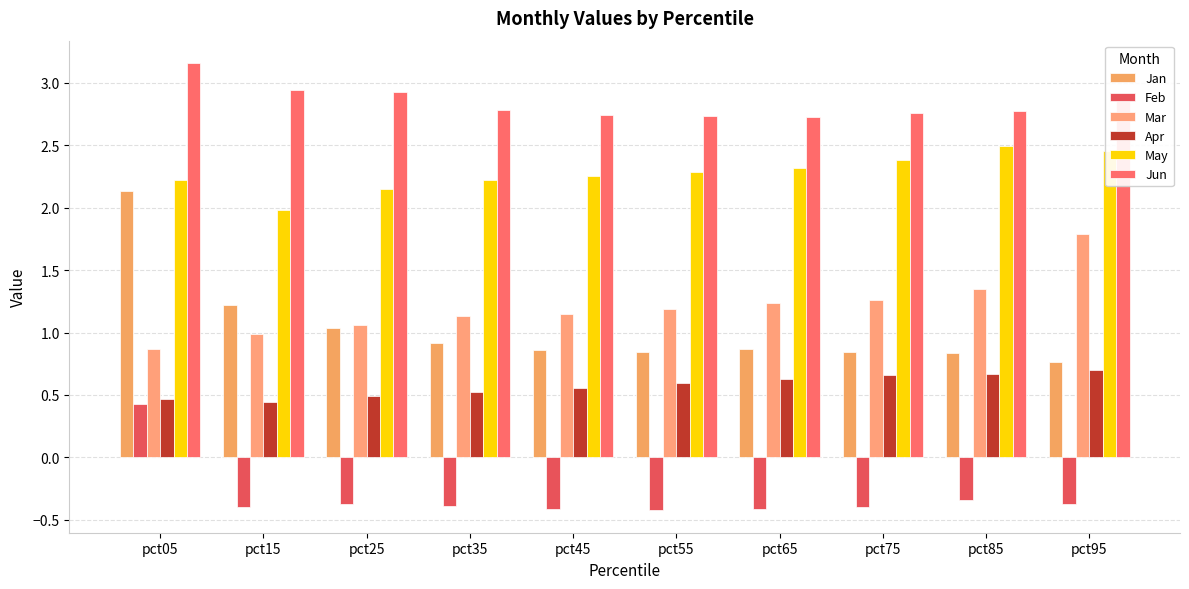

The Apr series shows 0.4 at pct45. True or false?

False